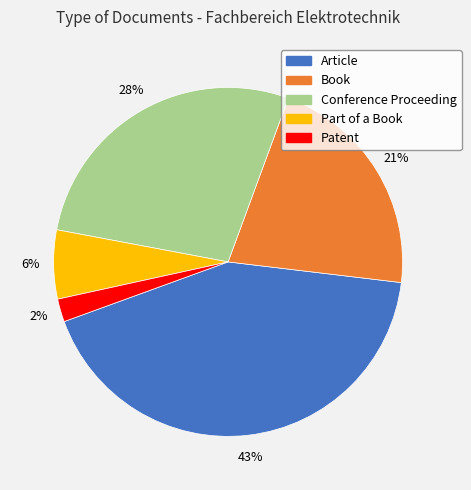

Combined, do Conference Proceeding and Patent account for over 50%?

No